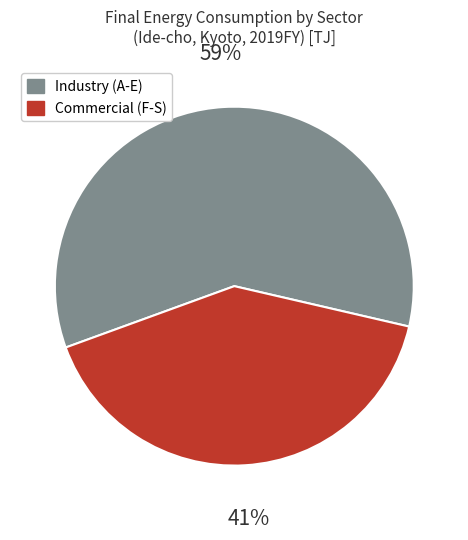

Rank the categories by value from highest to lowest.

Industry (A-E), Commercial (F-S)